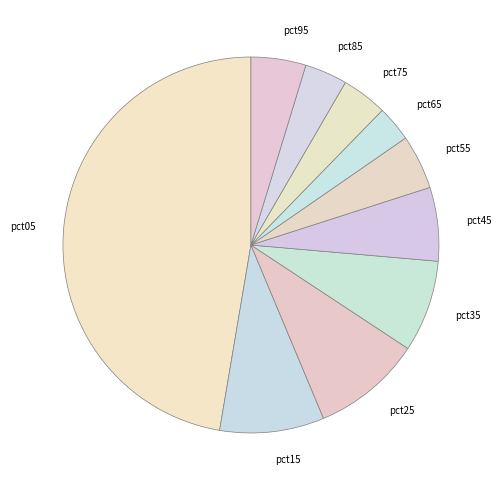

True or false: pct95 accounts for 19% of the total.

False